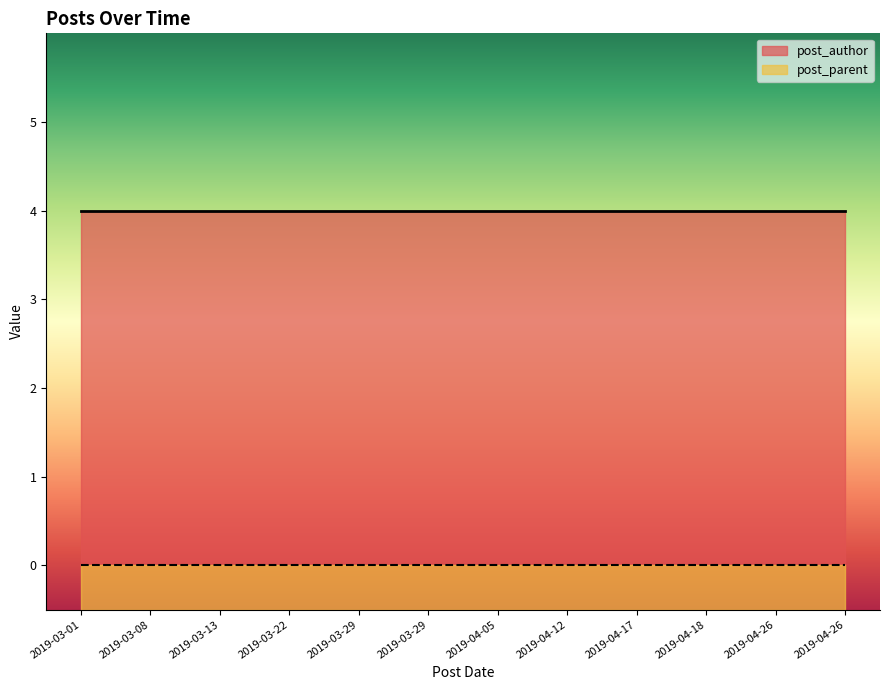

Between 2019-04-17 and 2019-04-26, which series saw the biggest shift?

post_author